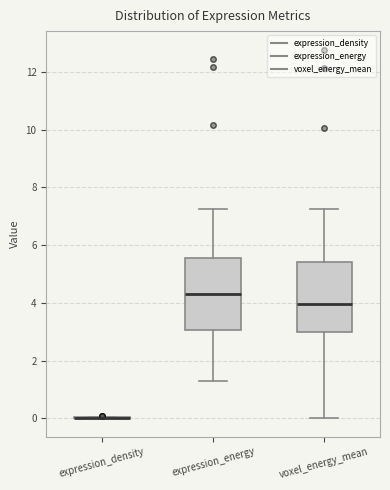

Reading left to right, read every box against the y-axis: the position of its median line, the range the box covers, and the ends of its whiskers. The values are not printed on the chart, so give them approximately, as read against the axis.

expression_density: box collapsed to a line at 0.0, whiskers 0.0 to 0.0
expression_energy: median 4.4, box 3.0 to 5.6, whiskers 1.2 to 7.2
voxel_energy_mean: median 4.0, box 3.0 to 5.4, whiskers 0.0 to 7.2